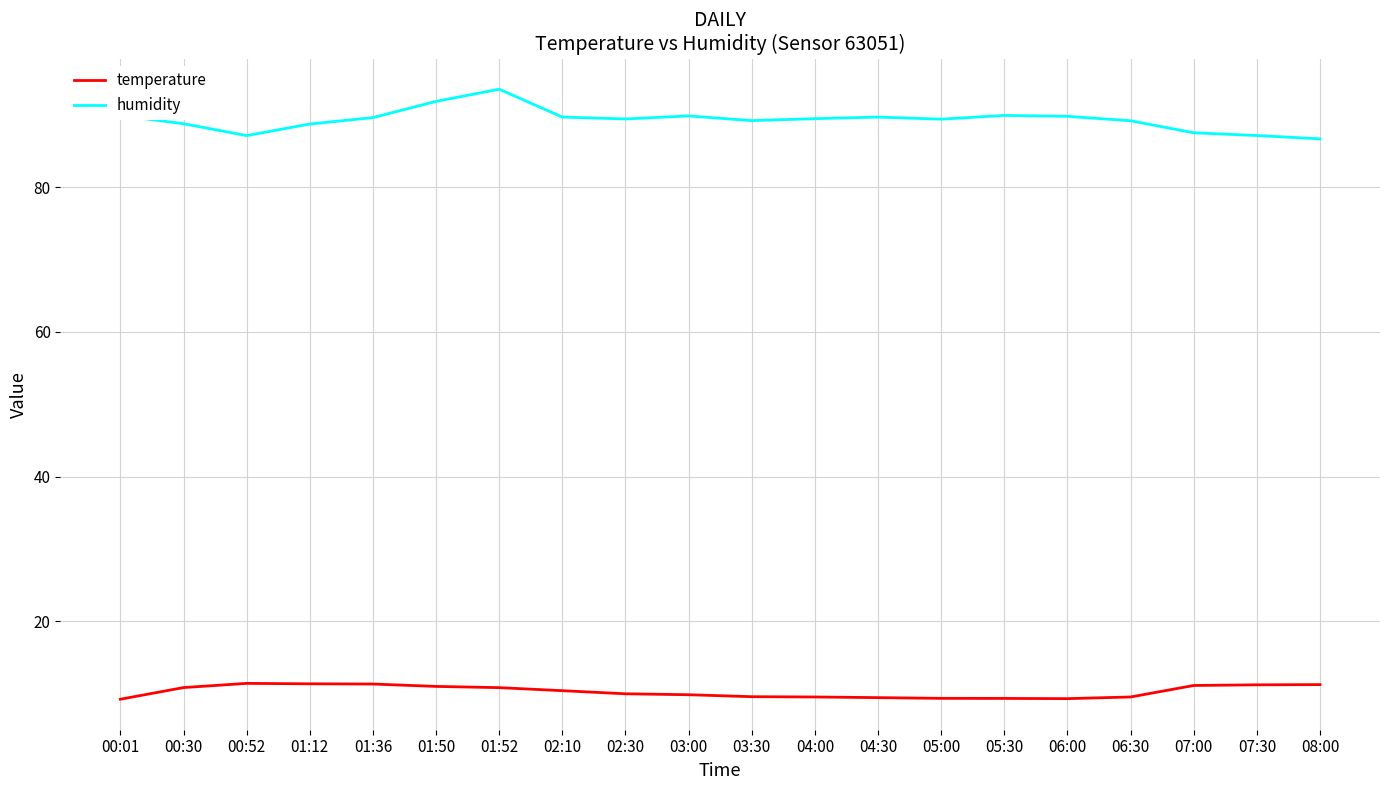

Which series has the largest total across all categories?

humidity